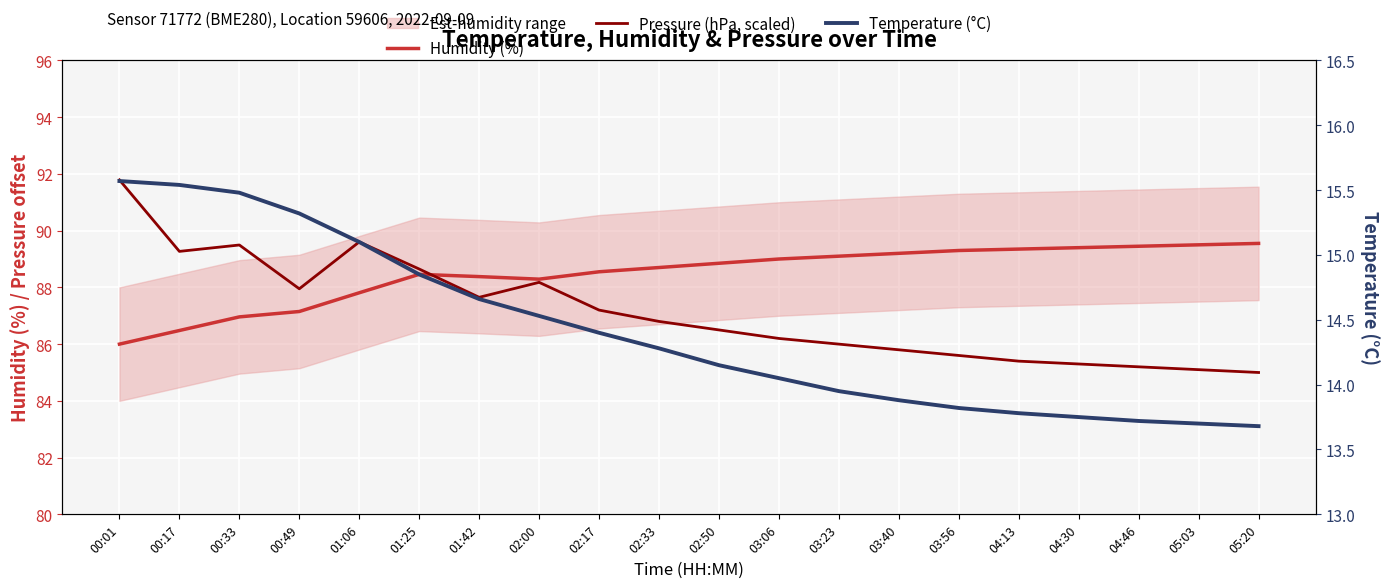

What is the value of the Pressure (hPa, scaled) point at the 19th from the left?

85.1